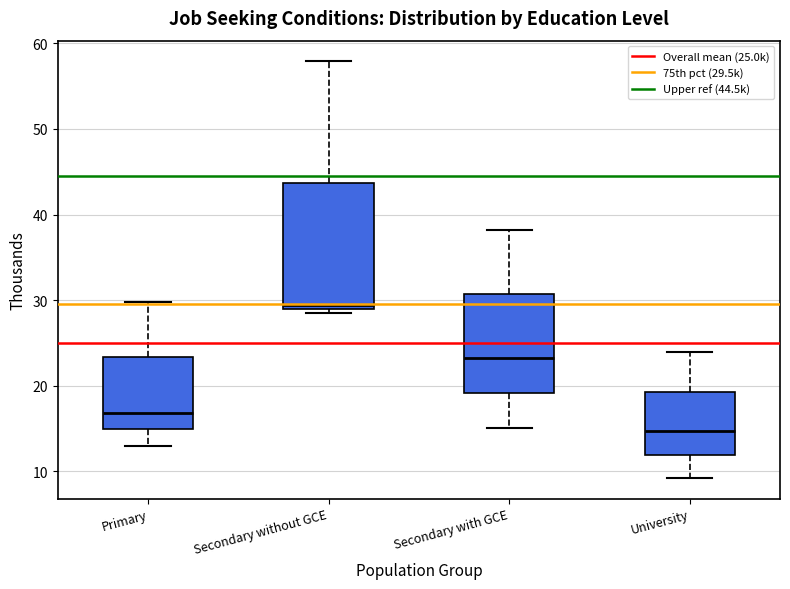

Comparing the boxes themselves (not the whiskers), which one is the tallest?

Secondary without GCE